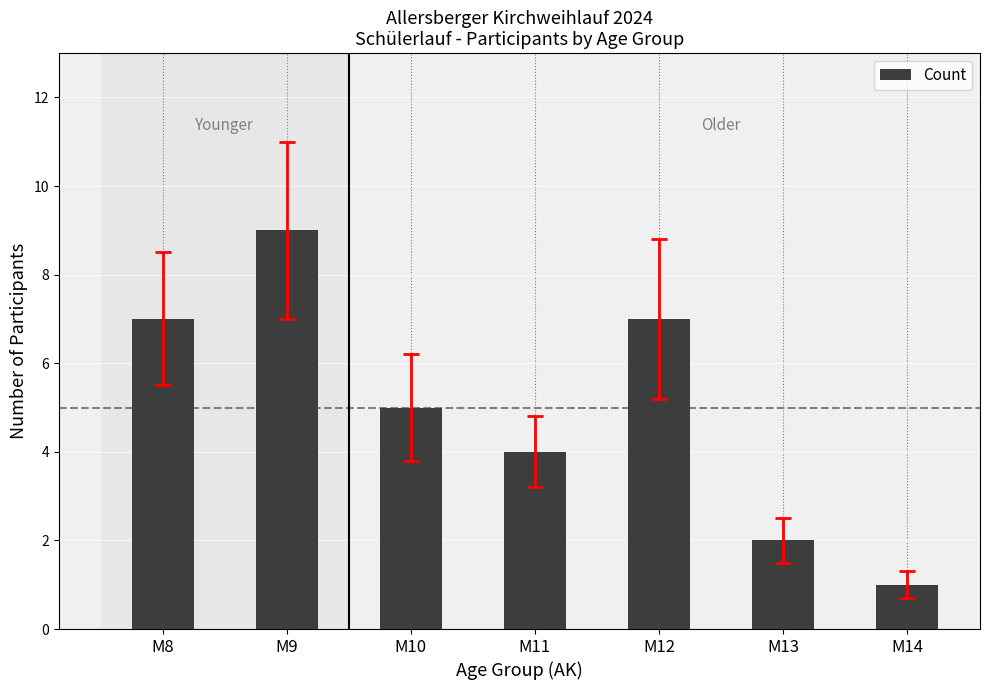

Count the values in the range 2 to 7.

5